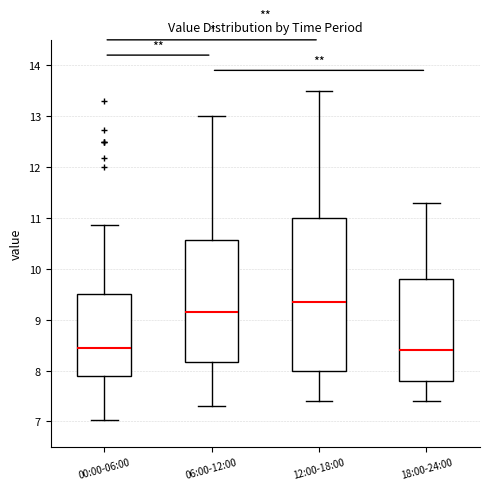

Reading left to right, transcribe this box plot: for each box, give where its median line is, the range the box spans, and where its two whiskers end, as read against the y-axis. The values are not printed on the chart, so give them approximately, as read against the axis.

00:00-06:00: median 8.5, box 7.9 to 9.5, whiskers 7.0 to 10.9
06:00-12:00: median 9.2, box 8.2 to 10.6, whiskers 7.3 to 13.0
12:00-18:00: median 9.4, box 8.0 to 11.0, whiskers 7.4 to 13.5
18:00-24:00: median 8.4, box 7.8 to 9.8, whiskers 7.4 to 11.3